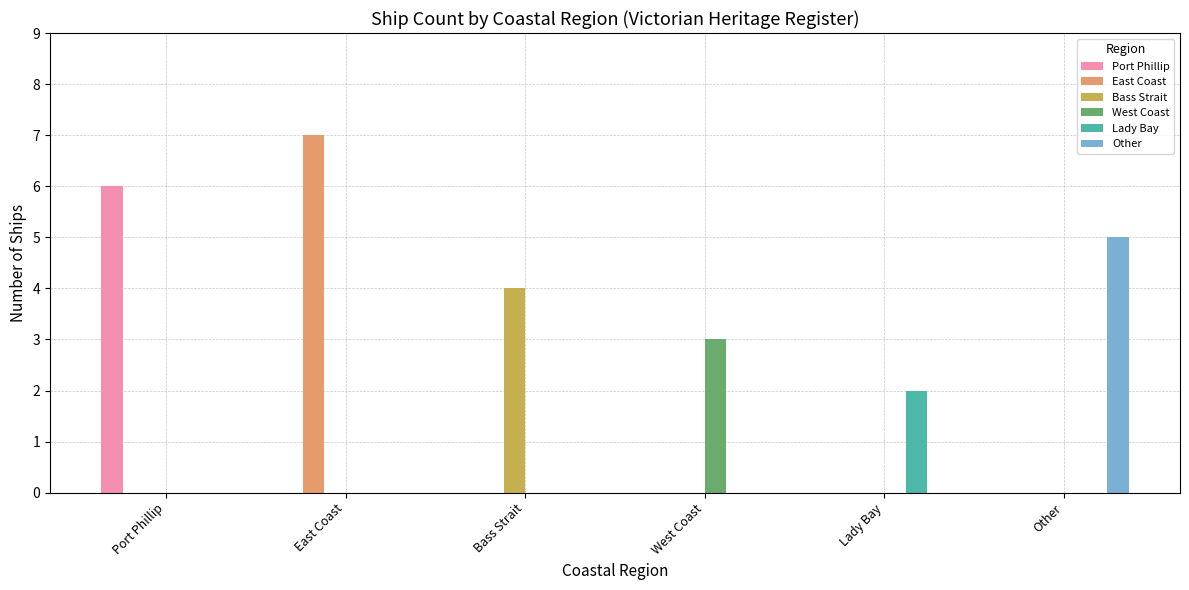

Count the number of categories in the chart.

6